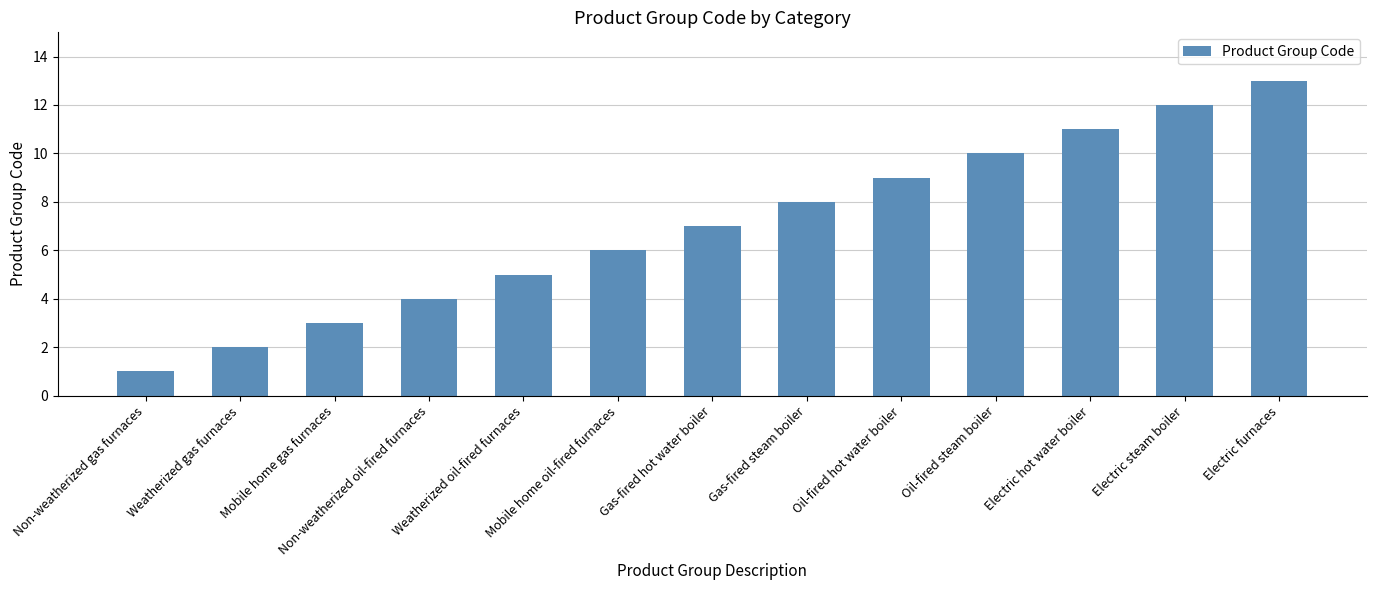

Reading left to right, what are all the values shown in this chart?

1	2	3	4	5	6	7	8	9	10	11	12	13